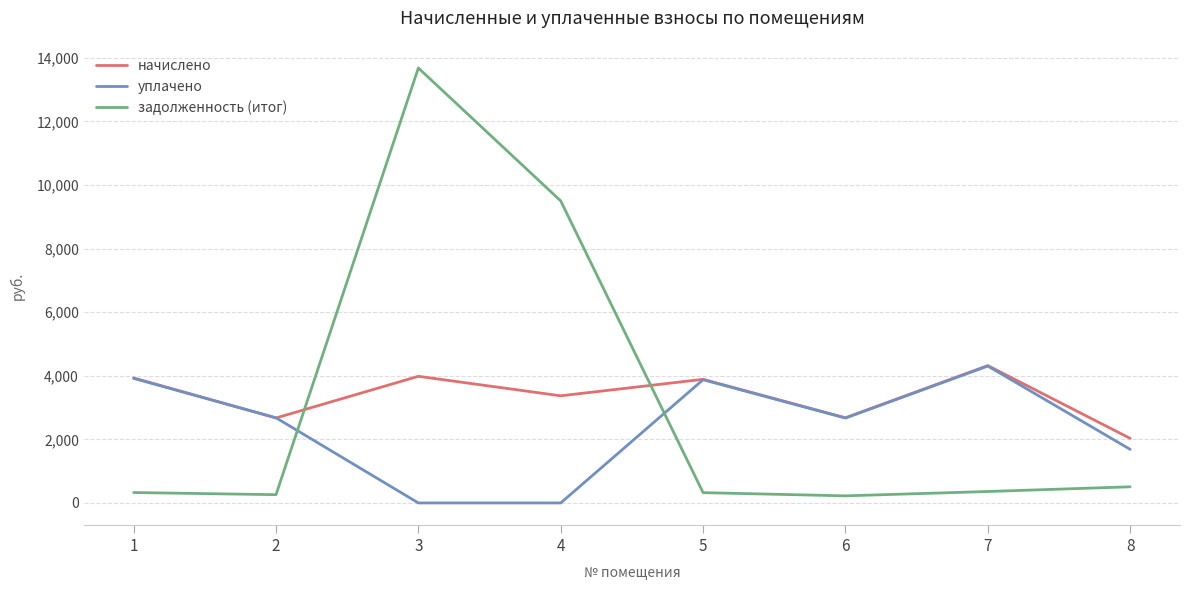

True or false: начислено has more than 1 interior local peaks.

True